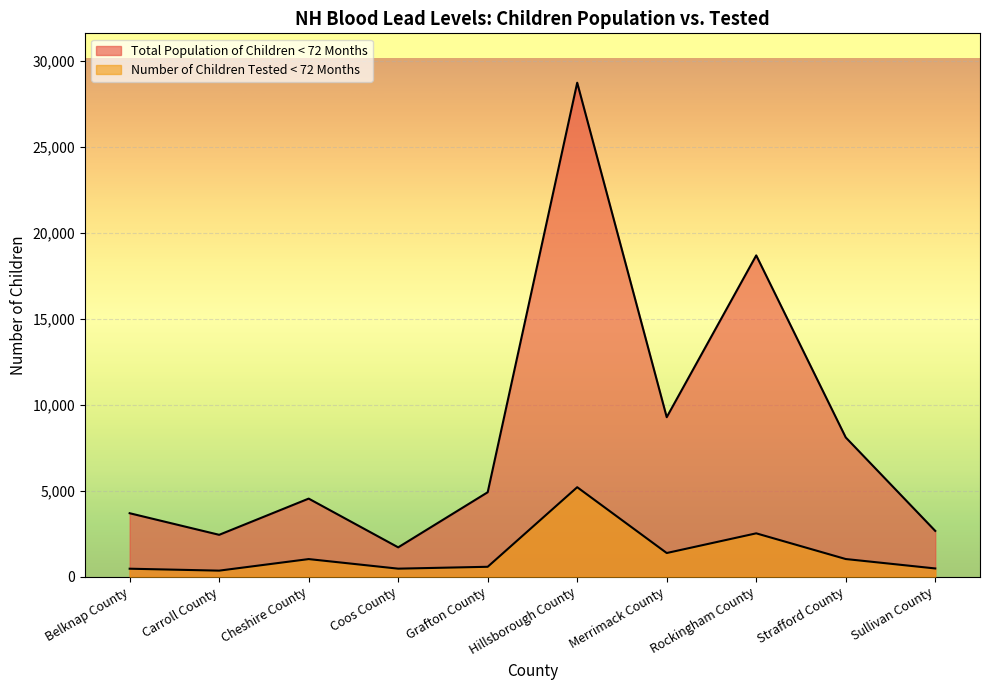

At which label does Number of Children Tested < 72 Months first exceed 1022?

Hillsborough County